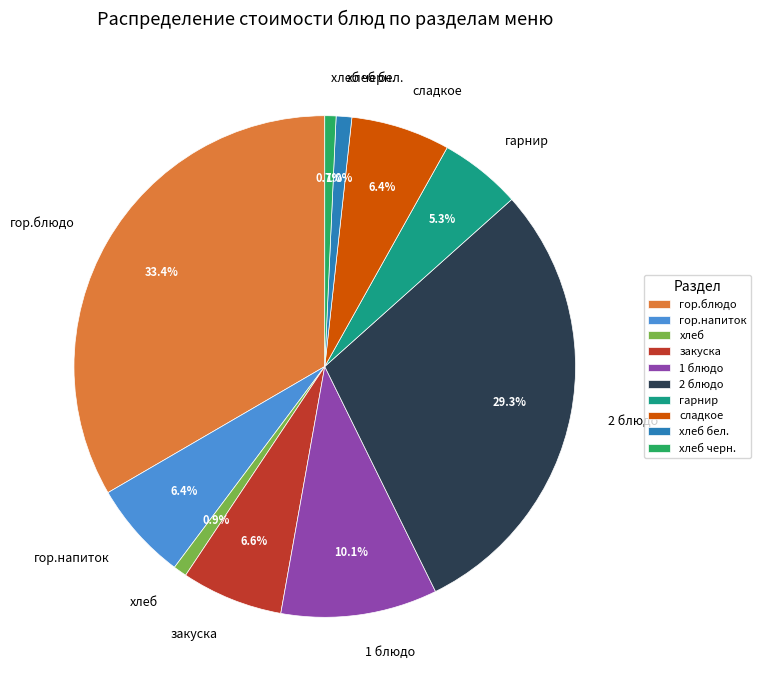

Does гор.блюдо represent more than half of the total?

No